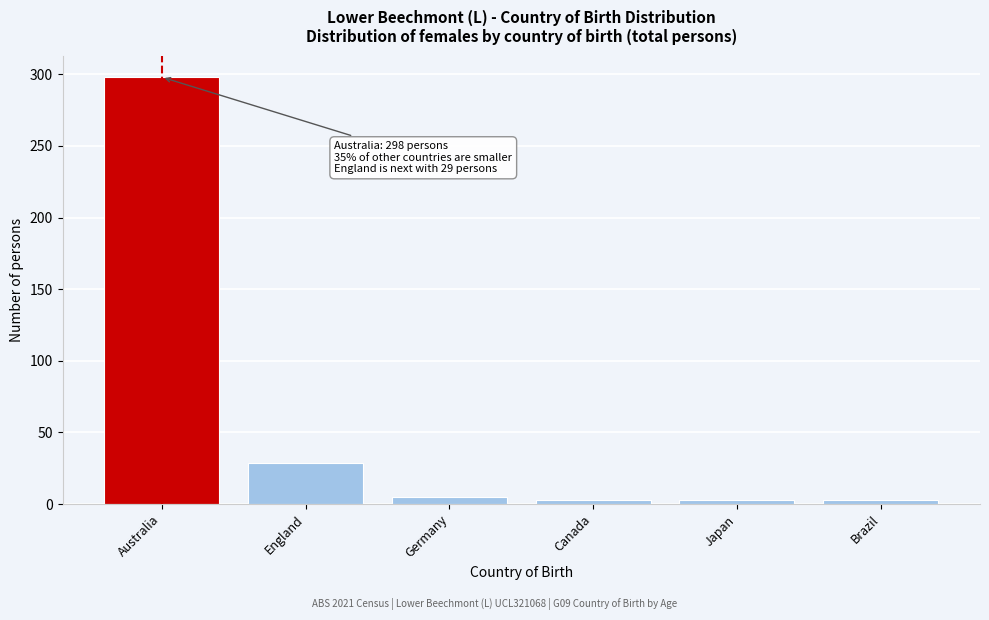

Reading left to right, list all the values displayed in this chart.

Australia=298	England=29	Germany=5	Canada=3	Japan=3	Brazil=3